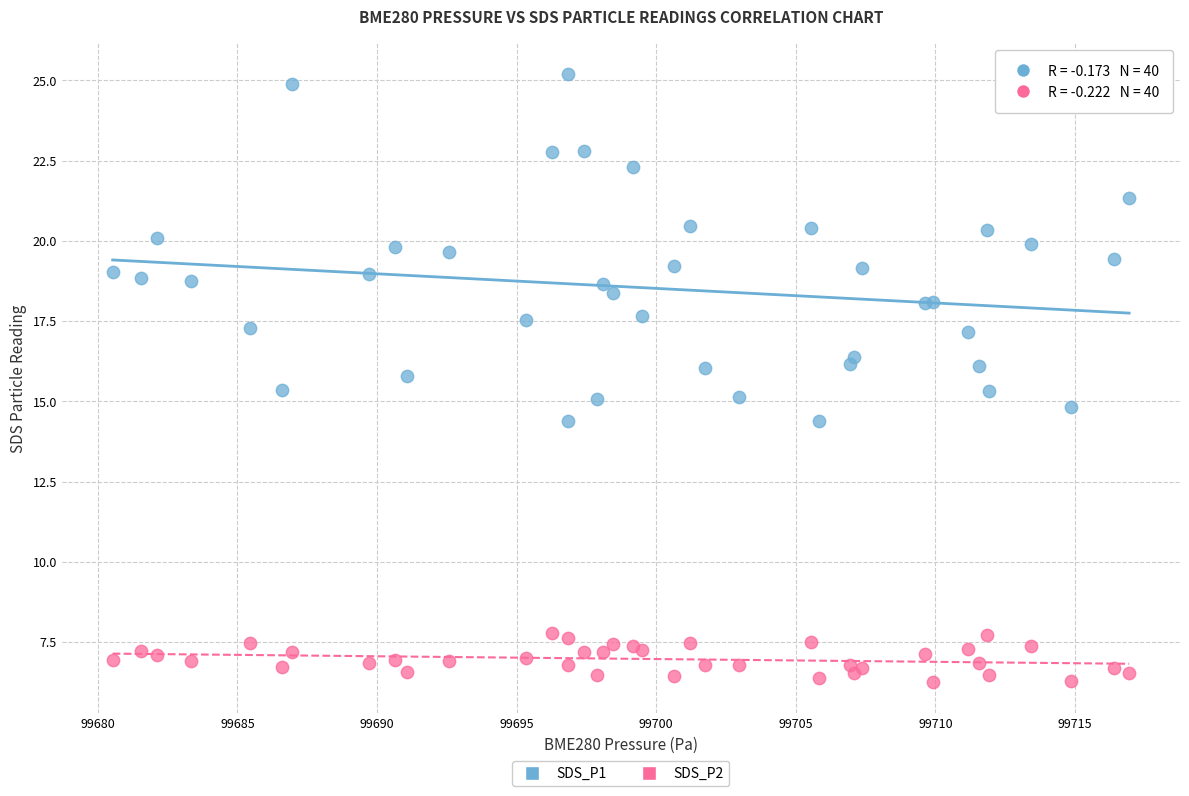

Which series contains the highest Y value?

SDS_P1